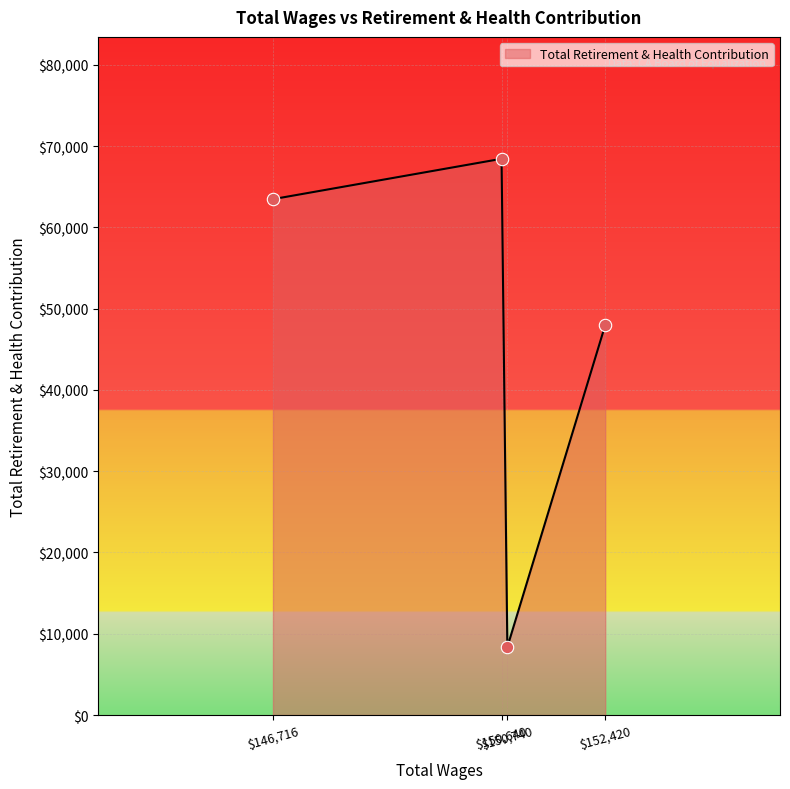

What is the sum of all values?

188289.4